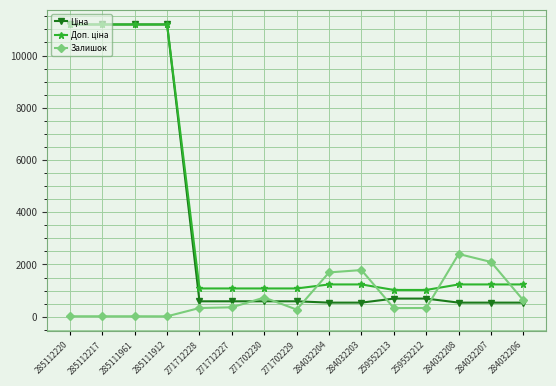

What is the total value across all series at 271702230?

2406.6